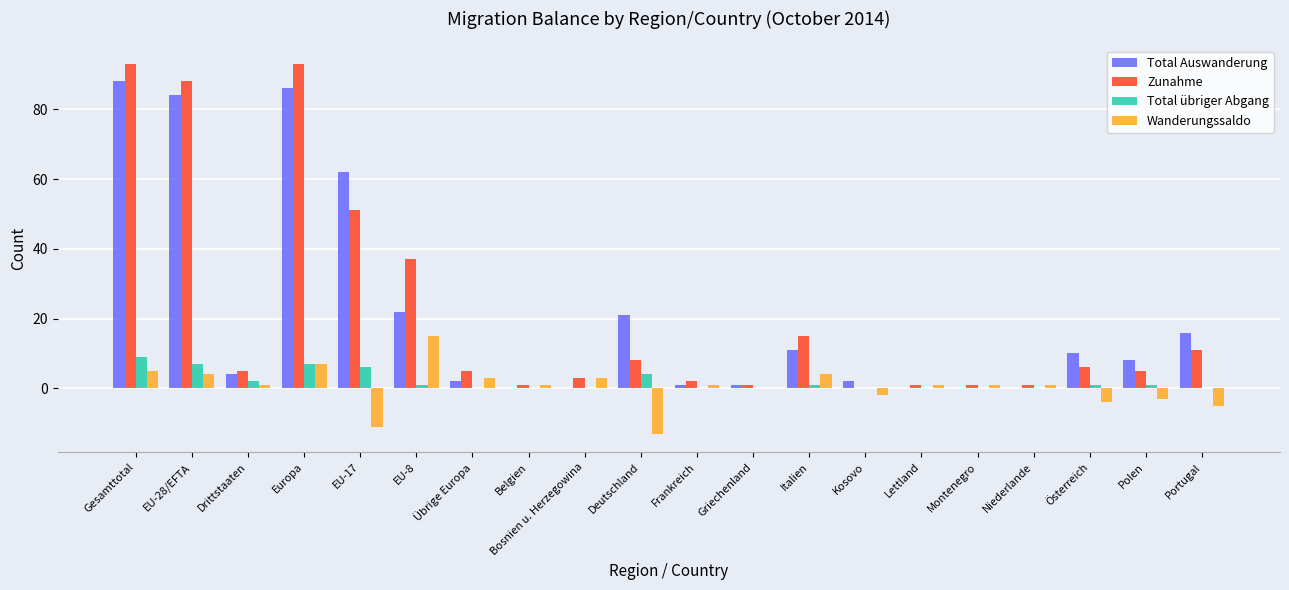

The value of Wanderungssaldo at EU-8 is 5. True or false?

False